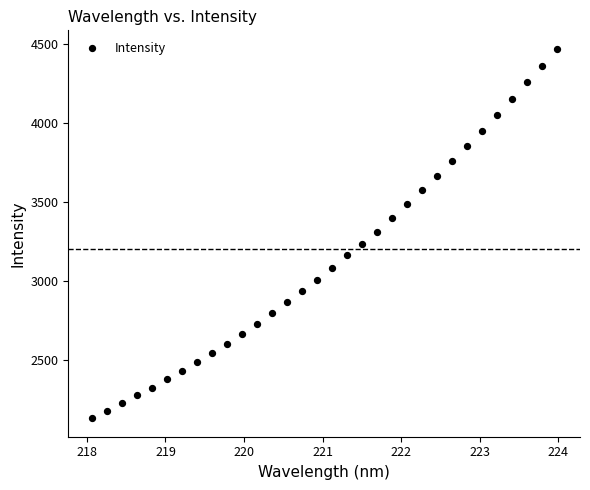

What is the range of X values (max minus min)?

5.9